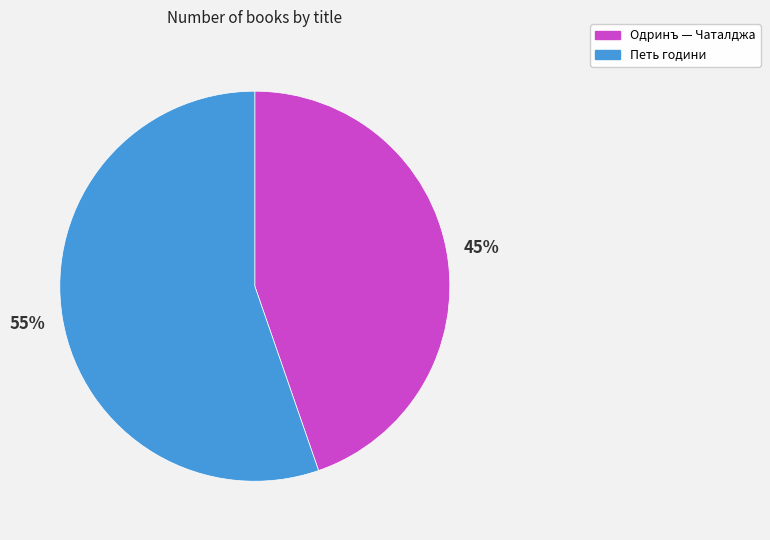

Do Петь години and Одринъ — Чаталджа together represent more than half of the pie?

Yes